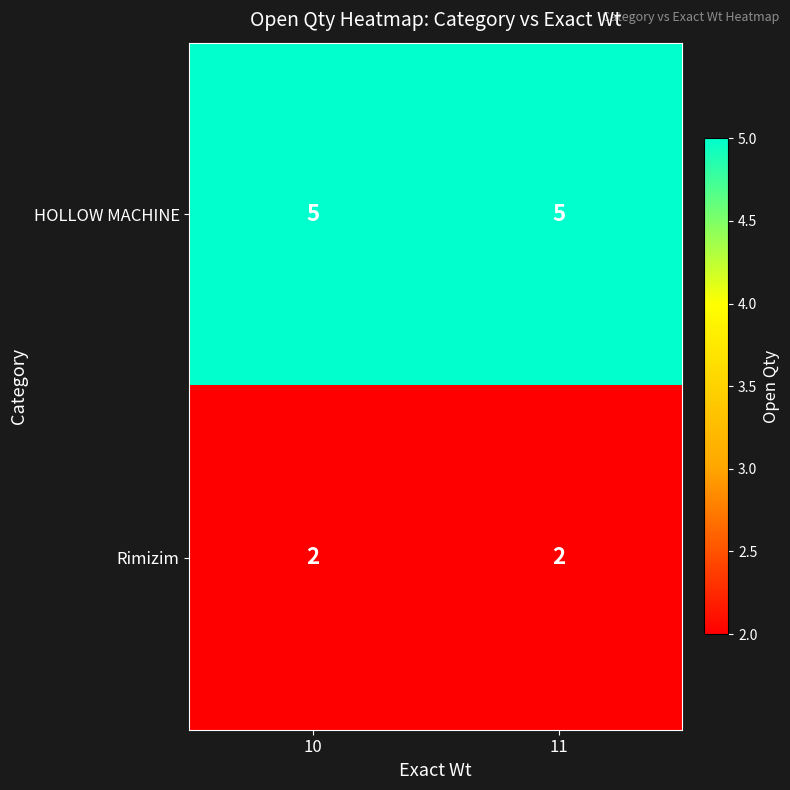

What is the maximum value shown in the chart?

5